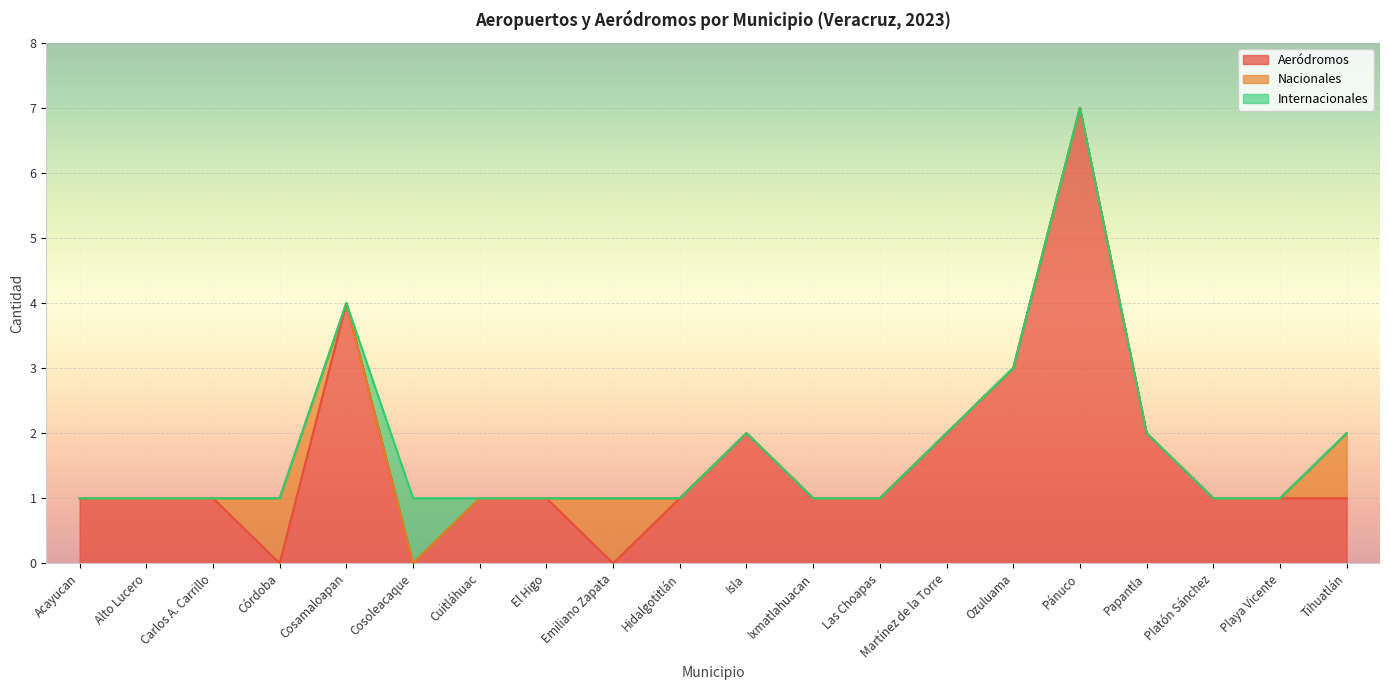

Is the value of Aeródromos at Papantla greater than the value of Nacionales at Carlos A. Carrillo?

Yes